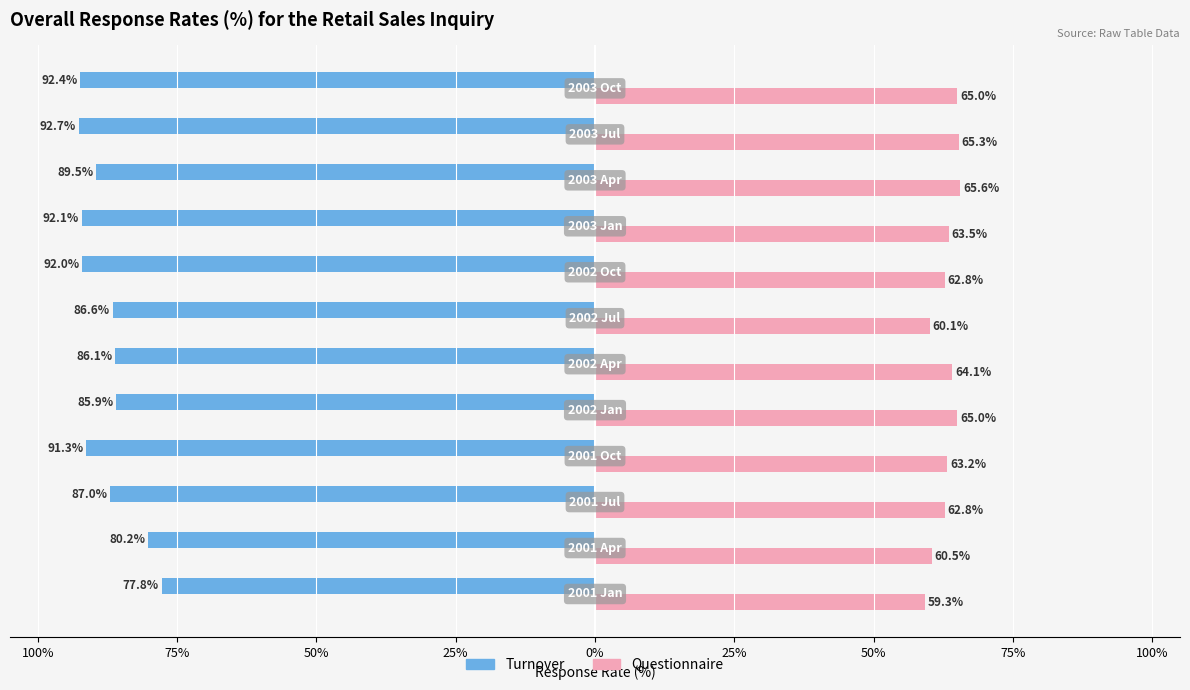

What are all the series names shown in the legend?

Turnover, Questionnaire